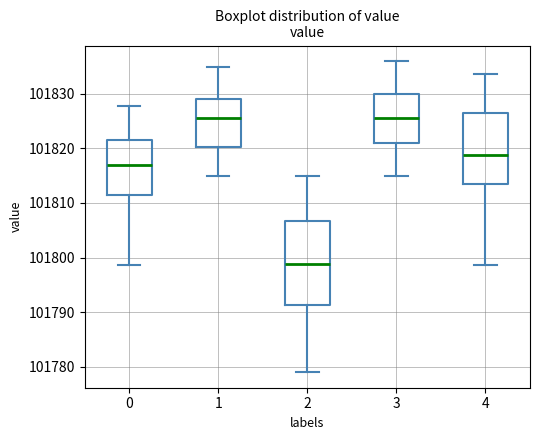

Which box is the tallest, from its lower edge to its upper edge?

2